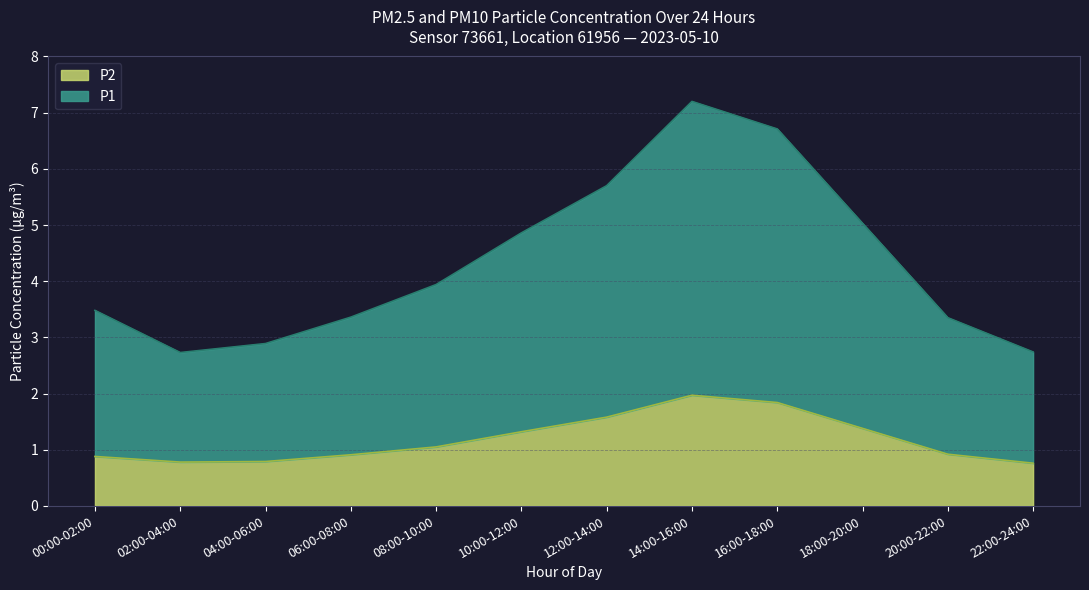

What is the average value of the P1 series?

4.3